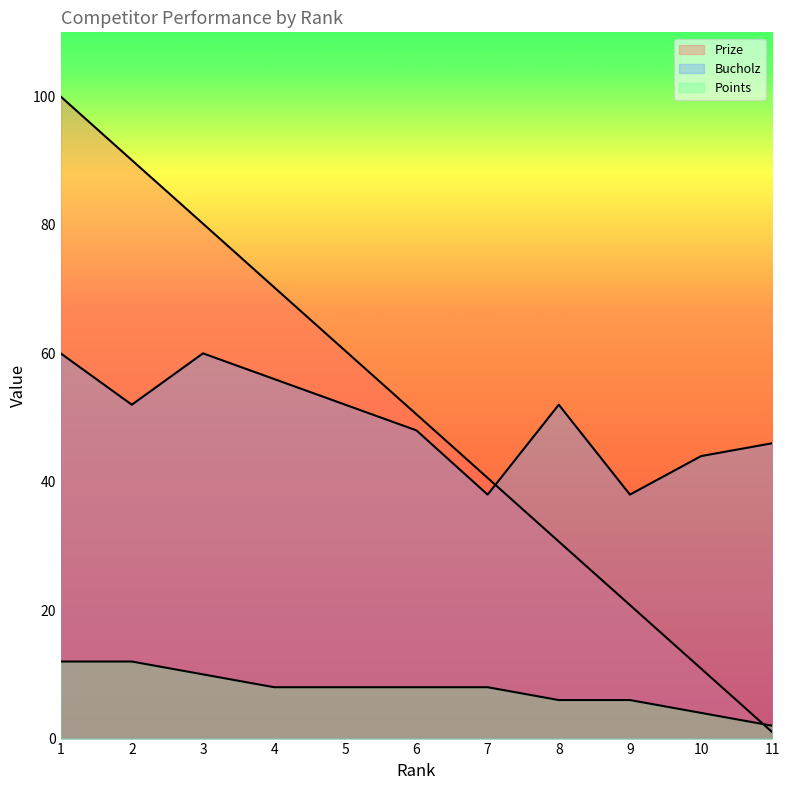

What is the difference between the maximum and minimum values in the Points series?

10.0